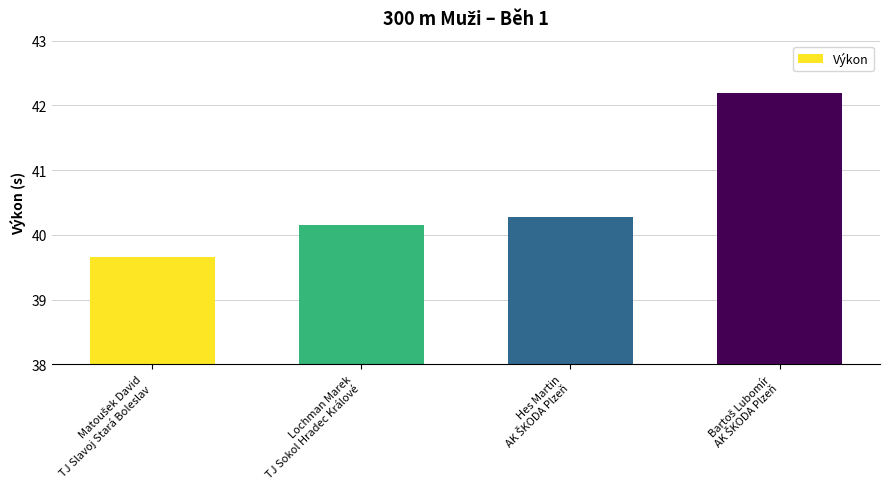

What is the maximum value shown in the chart?

42.2